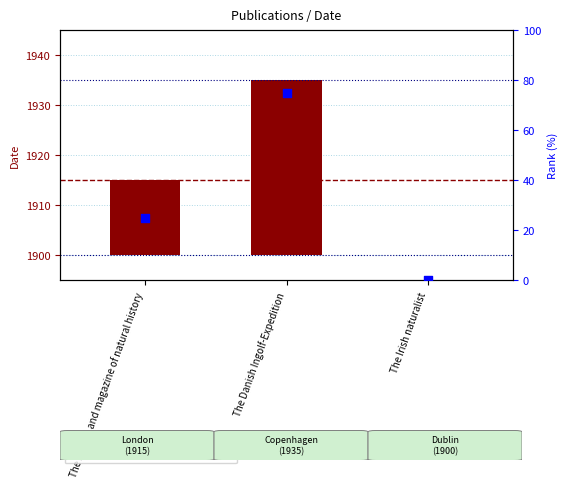

At how many categories does at least one series exceed 10?

2